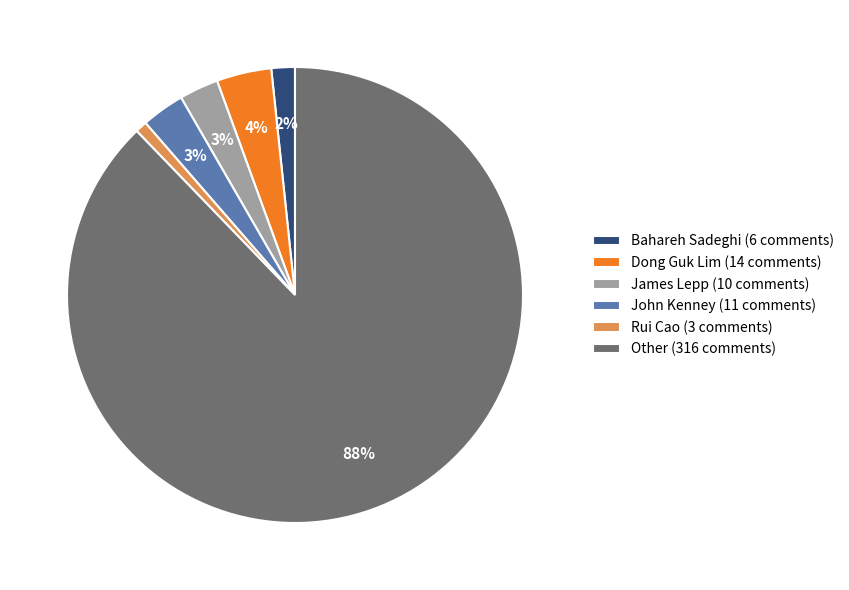

Between Bahareh Sadeghi (6 comments) and Dong Guk Lim (14 comments), which is larger?

Dong Guk Lim (14 comments)